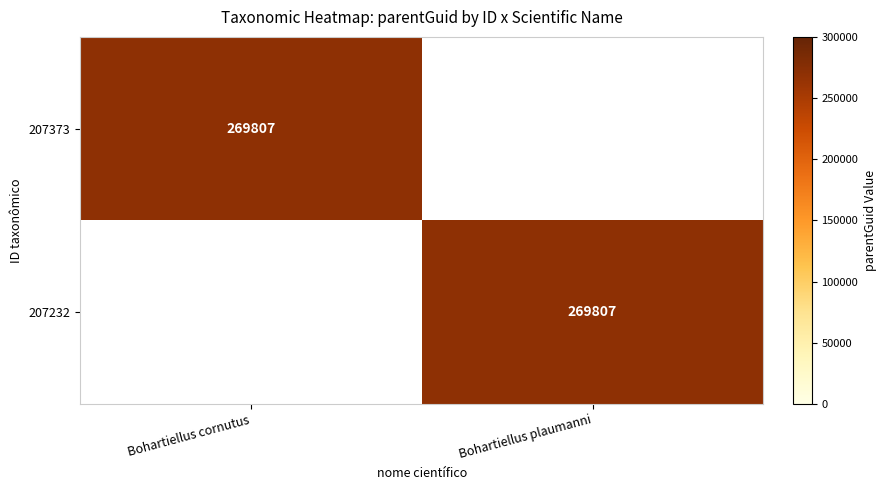

The 207232 series shows 146127 at Bohartiellus plaumanni. True or false?

False